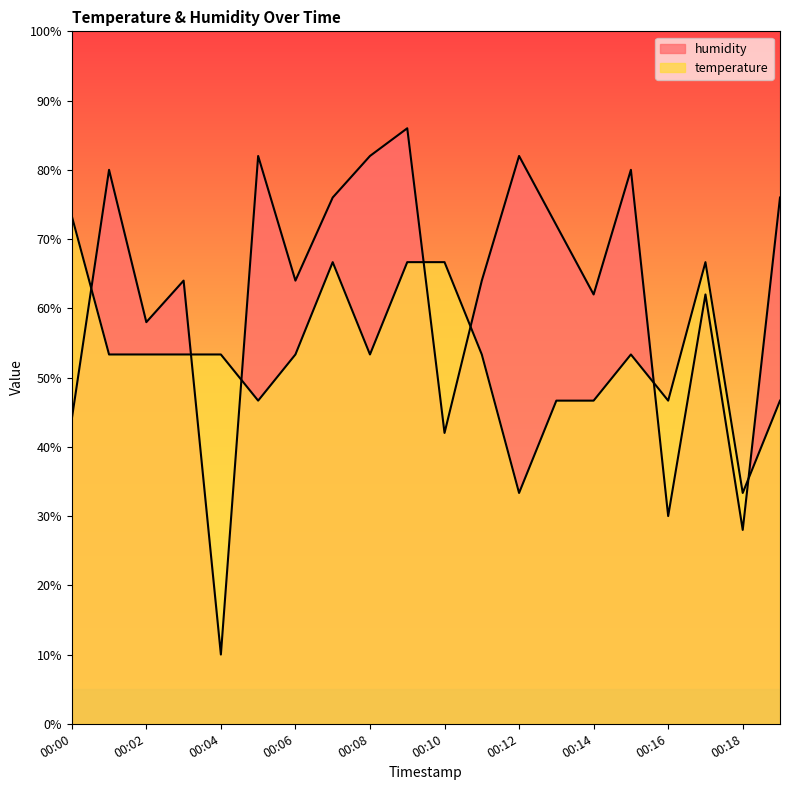

How many categories are shown in the chart?

20